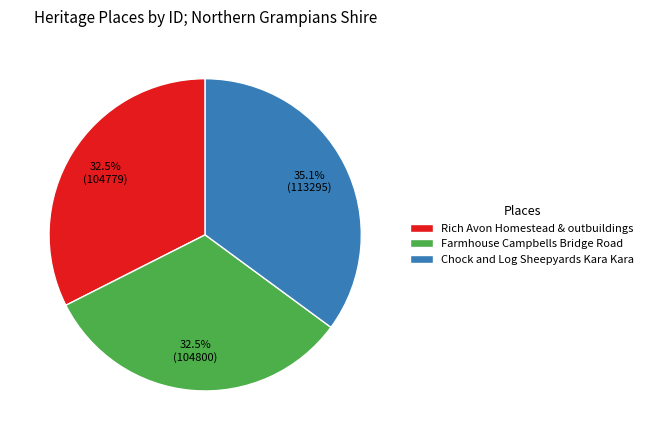

To the nearest percent, what is the average slice percentage?

33%